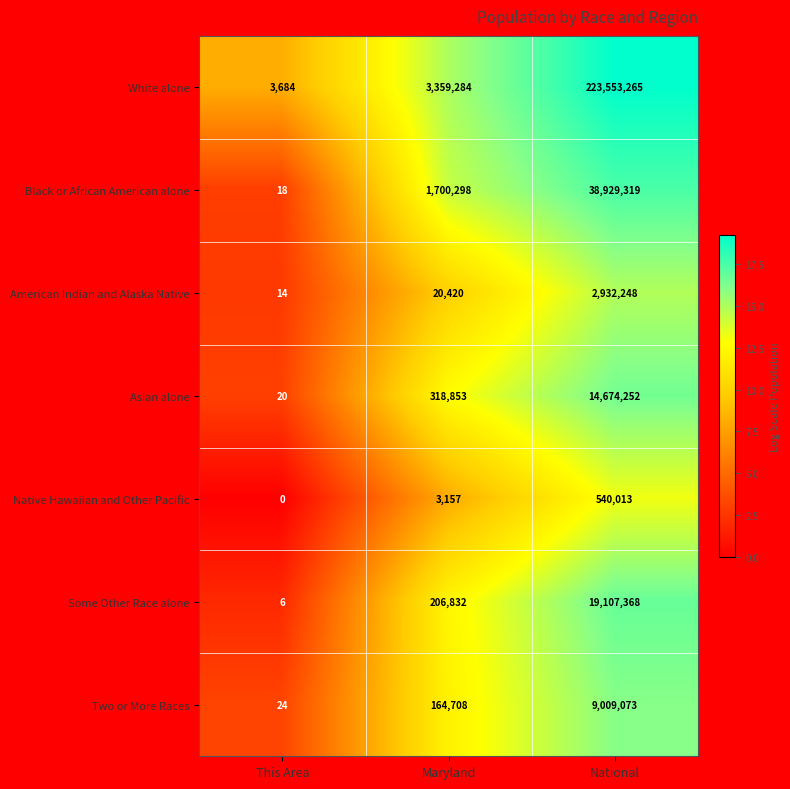

The Two or More Races series shows 164708 at Maryland. True or false?

True